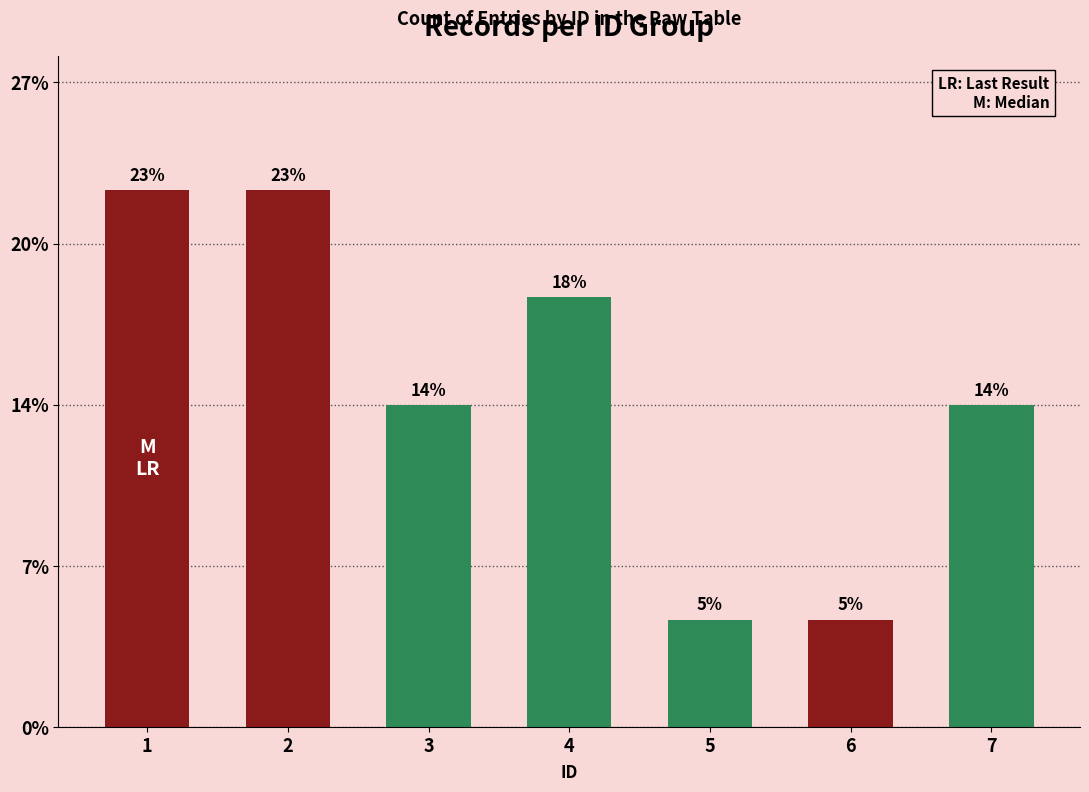

Does the chart contain stacked bars?

No